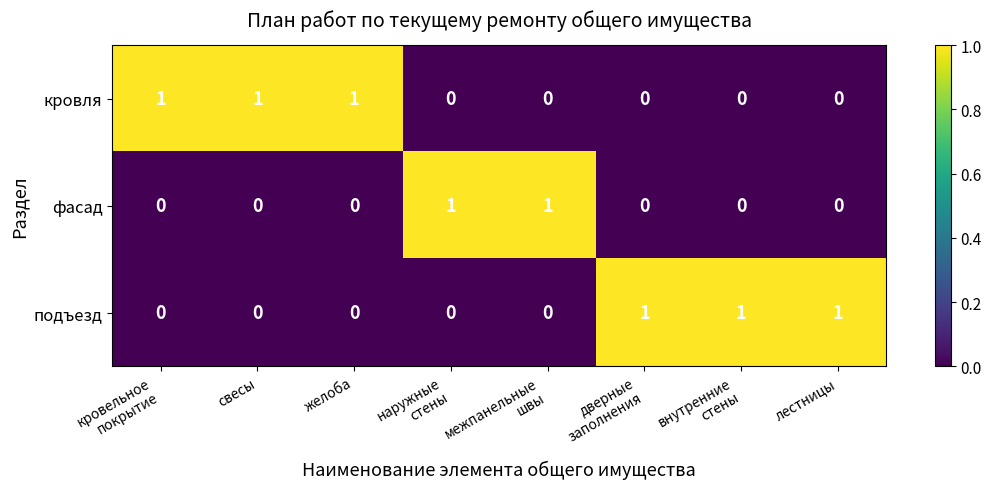

The value of кровля at желоба is 0. True or false?

False